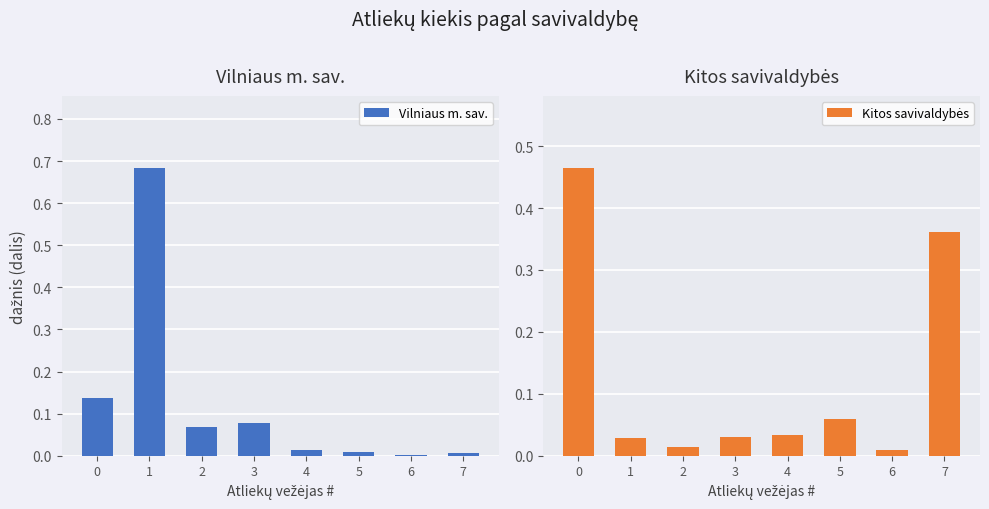

Which series has the widest spread of values?

Vilniaus m. sav.